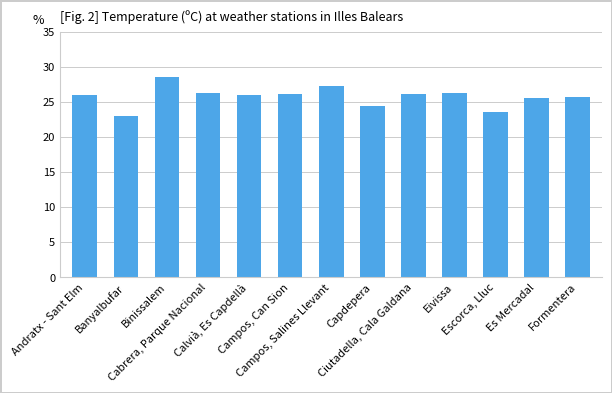

What position from the left is Capdepera?

8